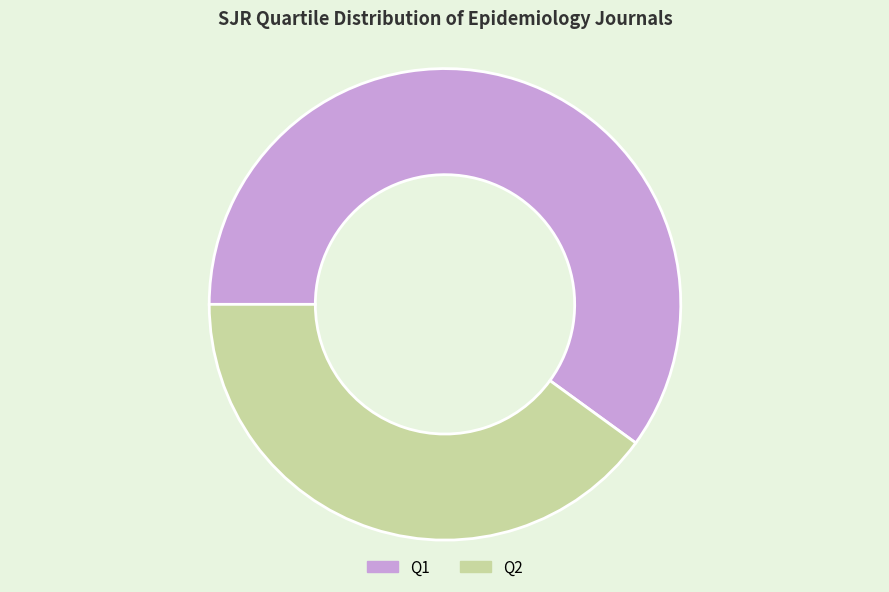

Rank the categories by value from highest to lowest.

Q1, Q2